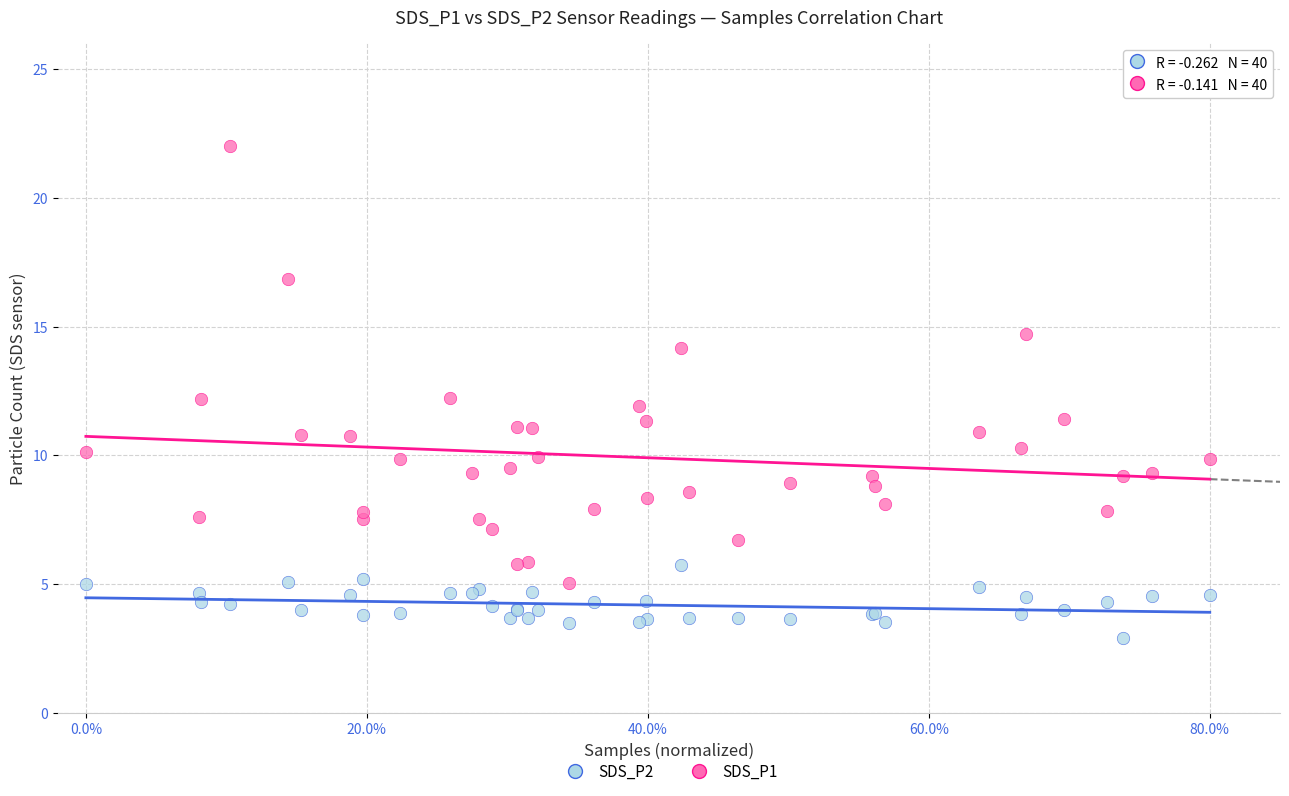

Which series contains the highest Y value?

SDS_P1